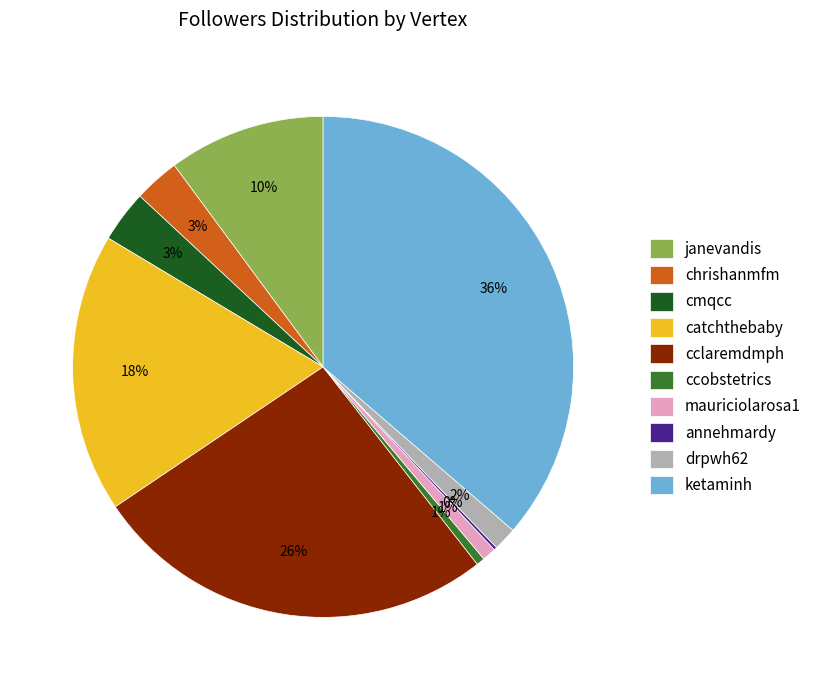

True or false: catchthebaby accounts for 1% of the total.

False